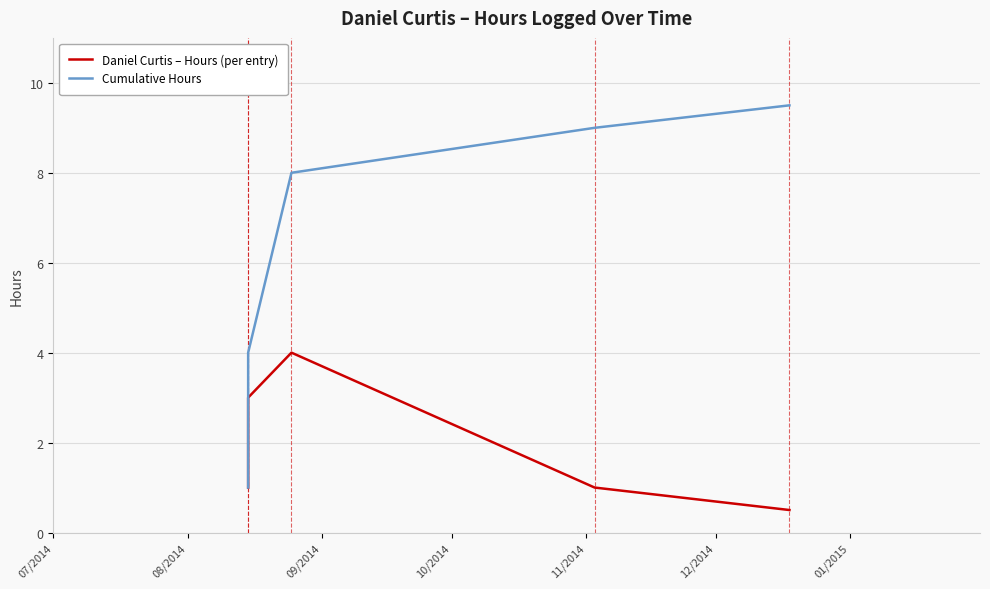

Which series has the largest total across all categories?

Cumulative Hours